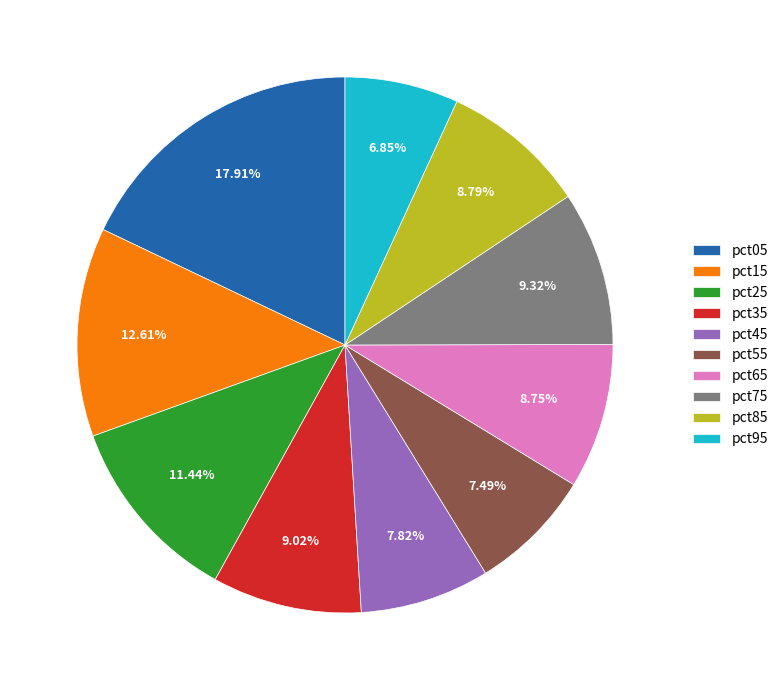

True or false: pct05 accounts for 18% of the total.

True